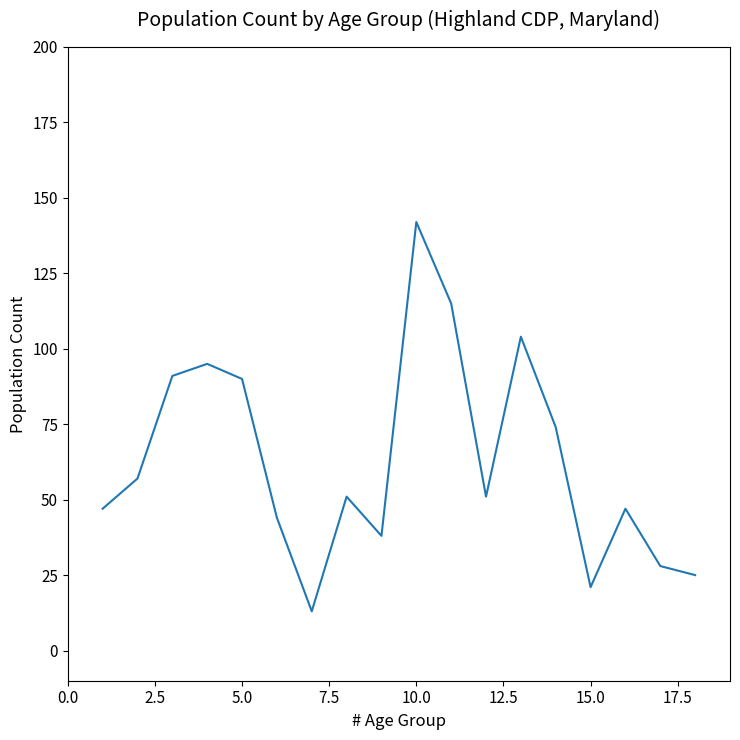

What is the maximum value shown in the chart?

142